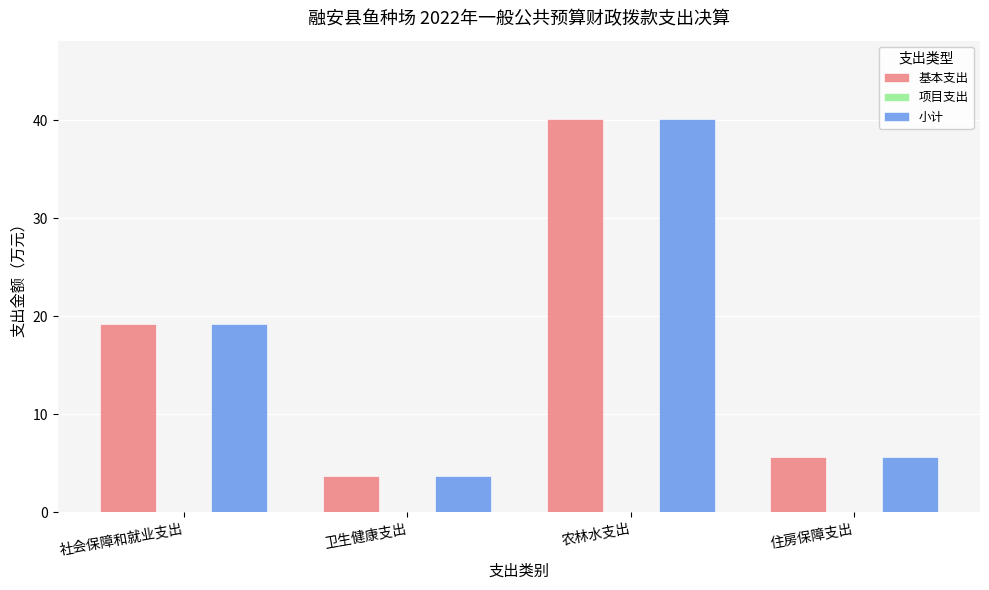

The 基本支出 series shows 1.7 at 卫生健康支出. True or false?

False